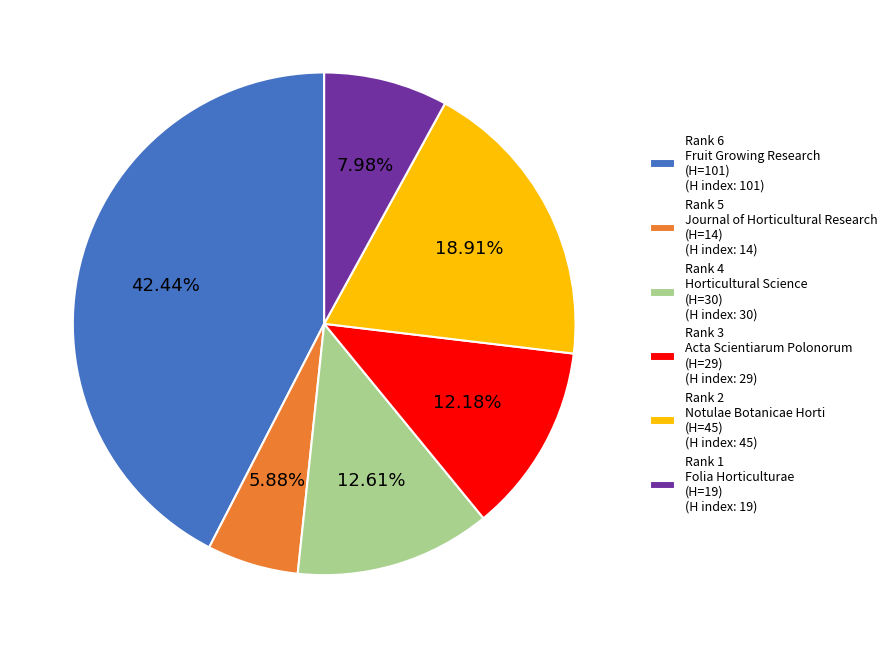

Between Rank 4 Horticultural Science (H=30) (H index: 30) and Rank 1 Folia Horticulturae (H=19) (H index: 19), which is larger?

Rank 4 Horticultural Science (H=30) (H index: 30)